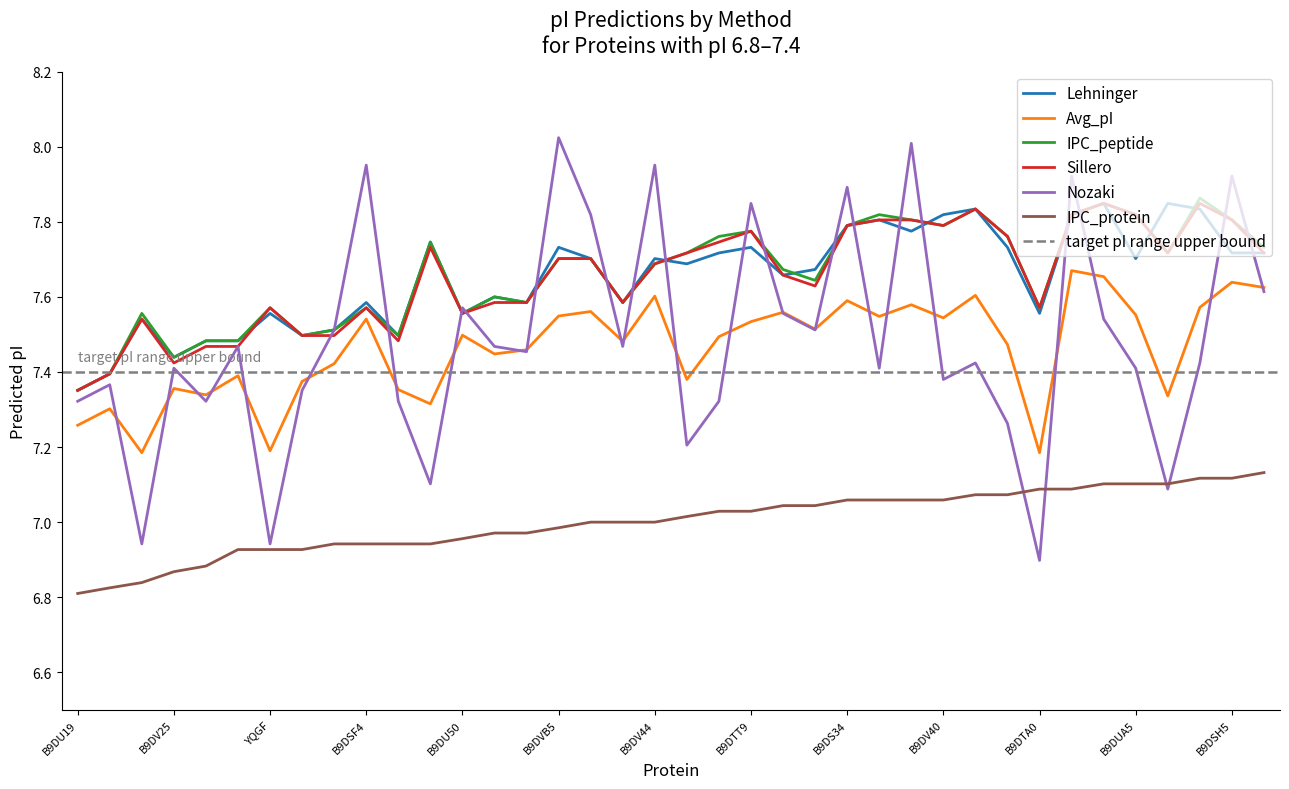

What are all the series names shown in the legend?

Lehninger, Avg_pI, IPC_peptide, Sillero, Nozaki, IPC_protein